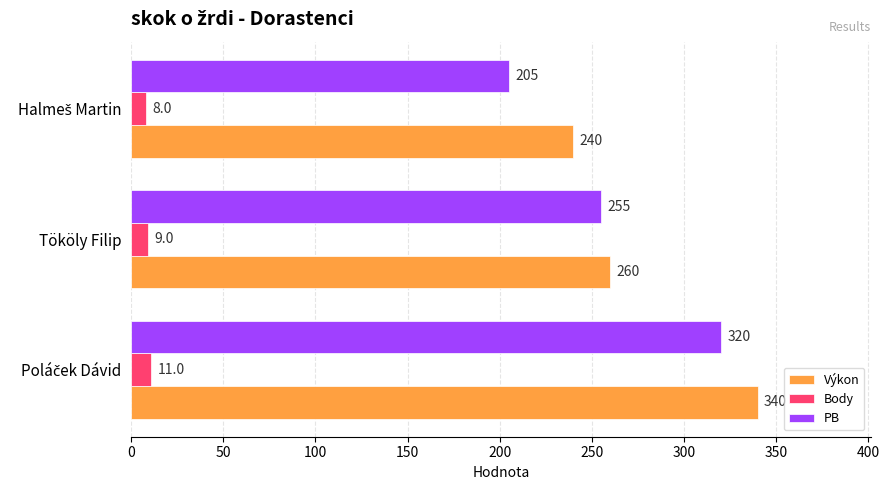

Which series has the widest spread of values?

PB